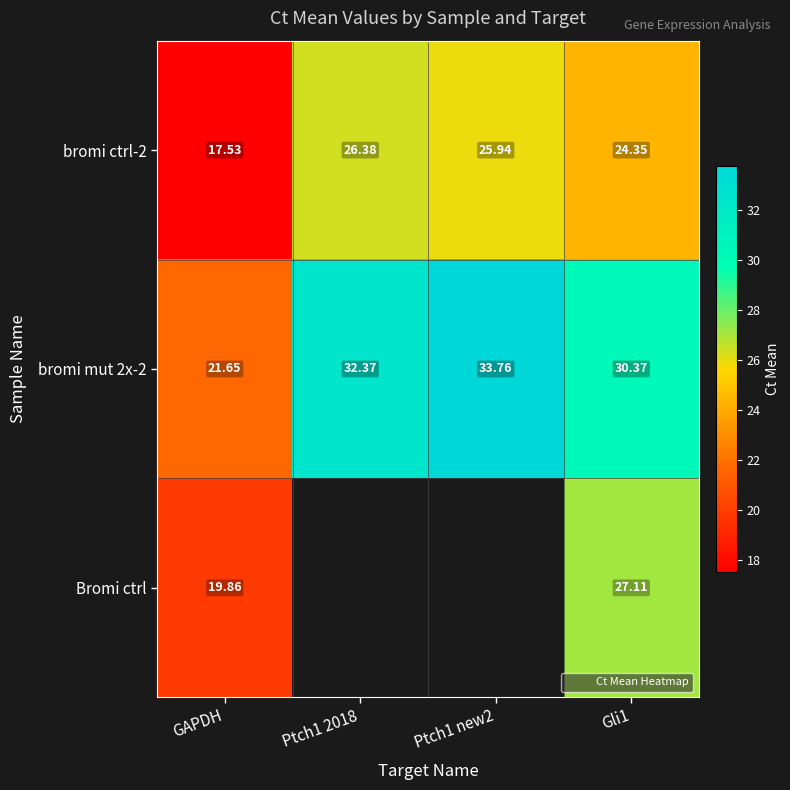

At how many categories does at least one series exceed 20?

4